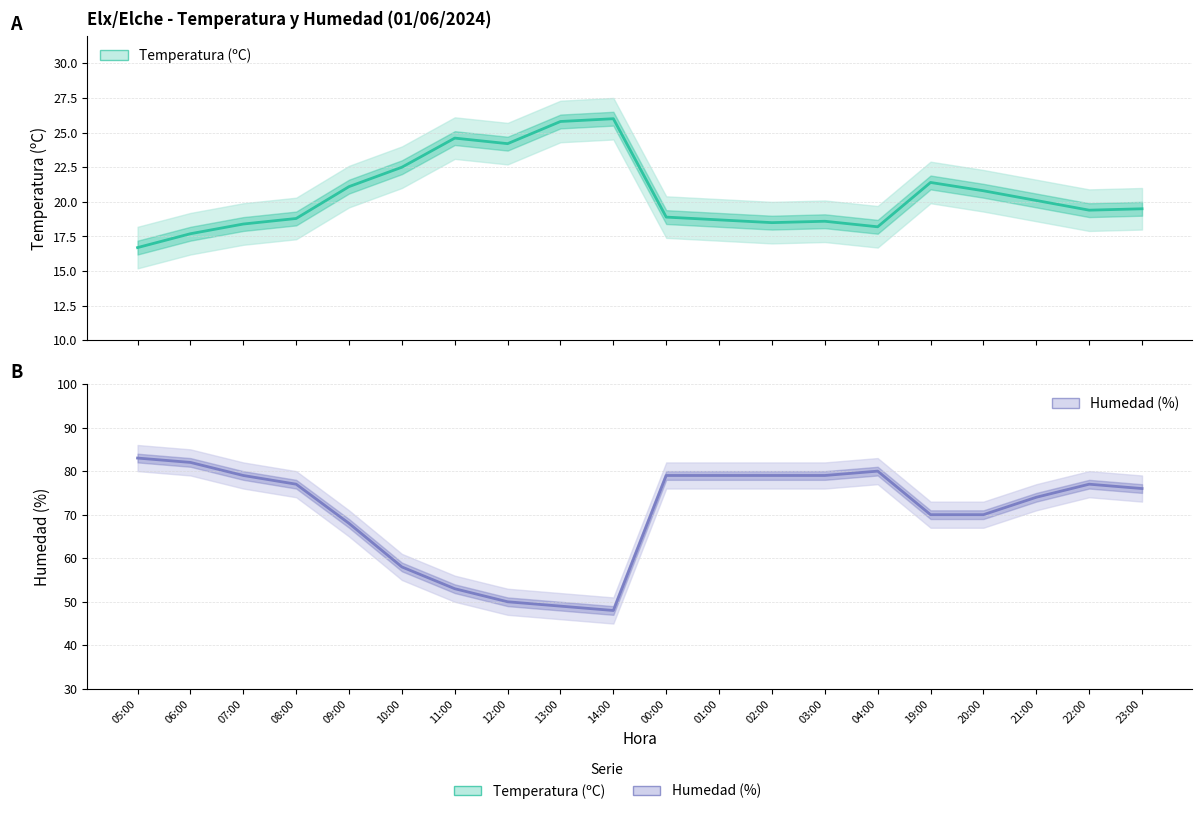

True or false: Temperatura (ºC) has a value of 31.7 at 22:00.

False